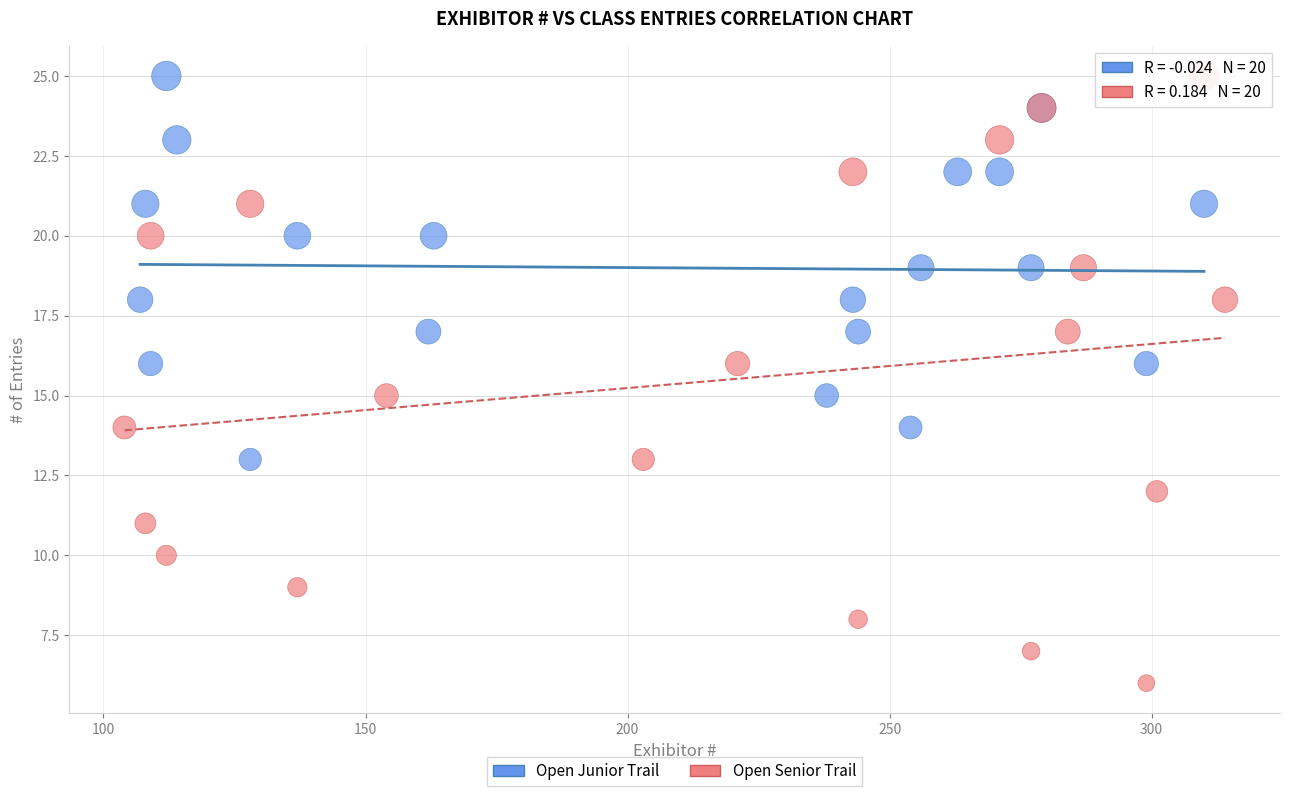

Which series has the widest spread of Y values?

Open Senior Trail